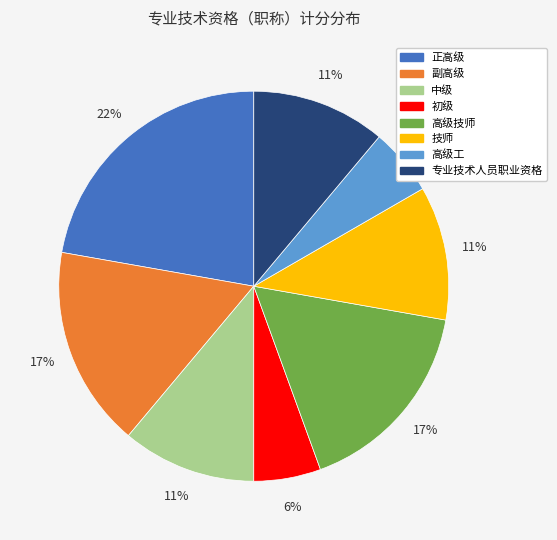

What is the largest slice in the pie chart?

正高级